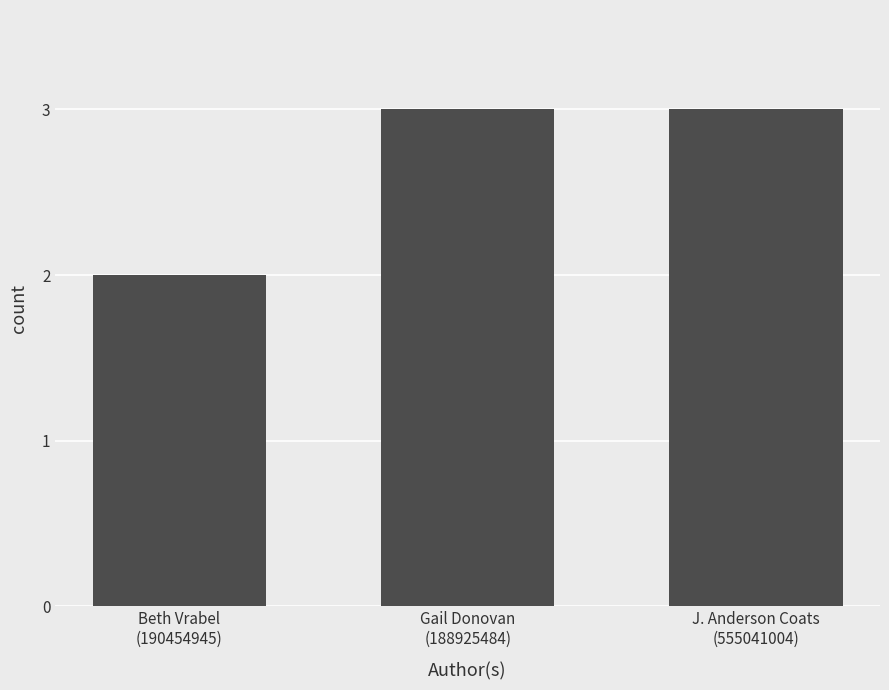

Which label corresponds to the smallest value in the chart?

Beth Vrabel
(190454945)